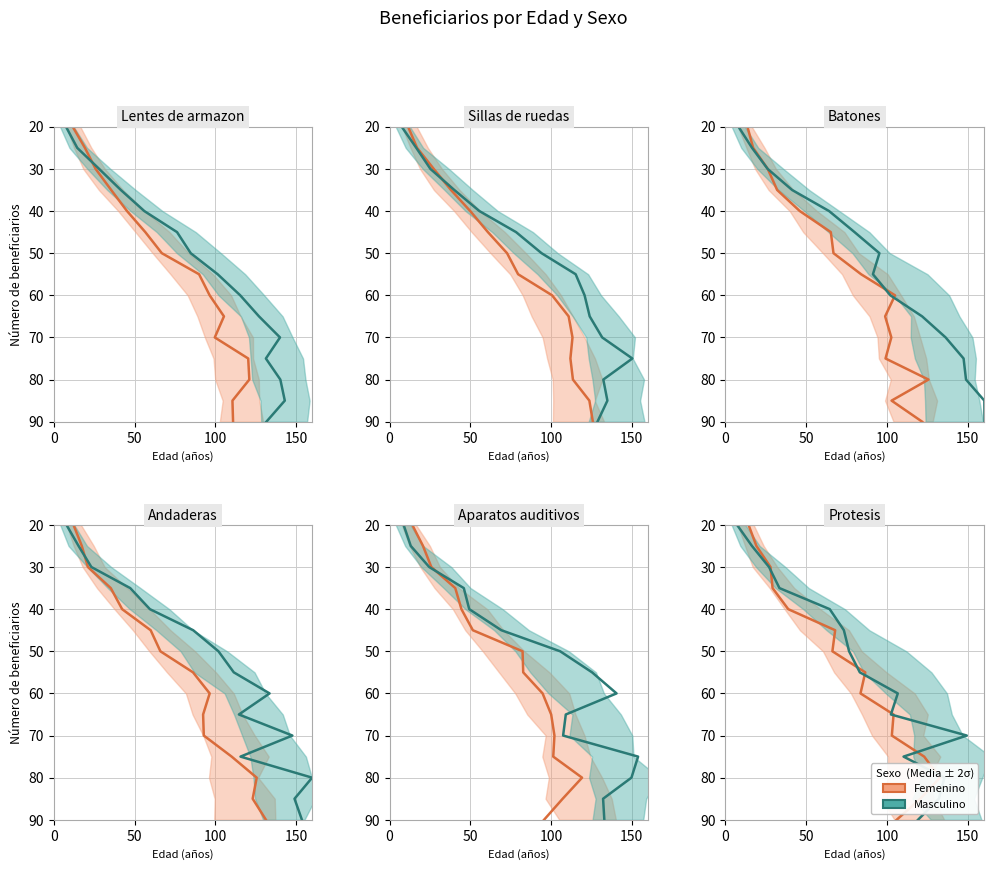

How many values in the Masculino series exceed 105?

7